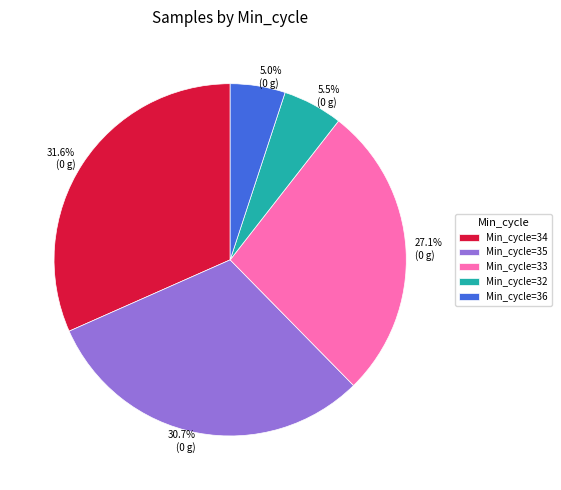

Approximately how many times larger is the value at 30.7% (0 g) compared to 31.6% (0 g)?

1.0